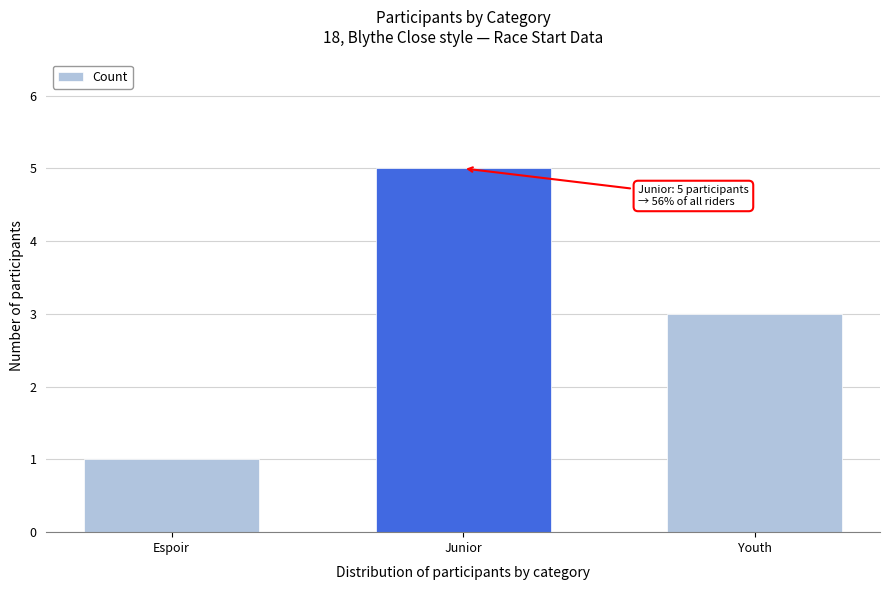

Rank the categories by value from highest to lowest.

Junior, Youth, Espoir